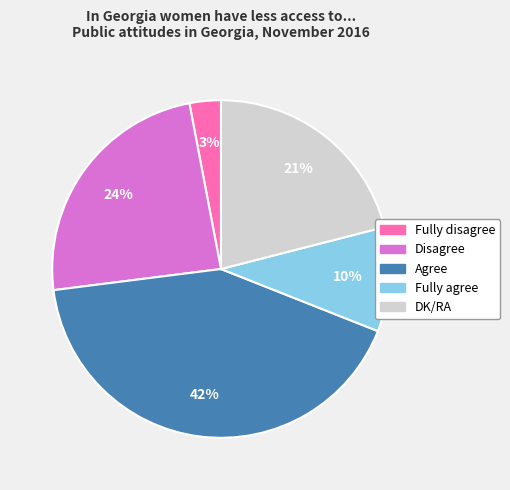

Rank the categories by value from highest to lowest.

Agree, Disagree, DK/RA, Fully agree, Fully disagree